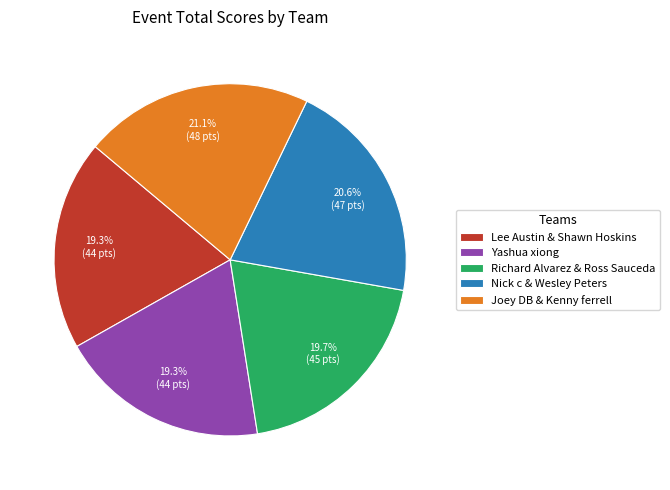

What percentage is the Lee Austin & Shawn Hoskins slice, to the nearest percent?

19%